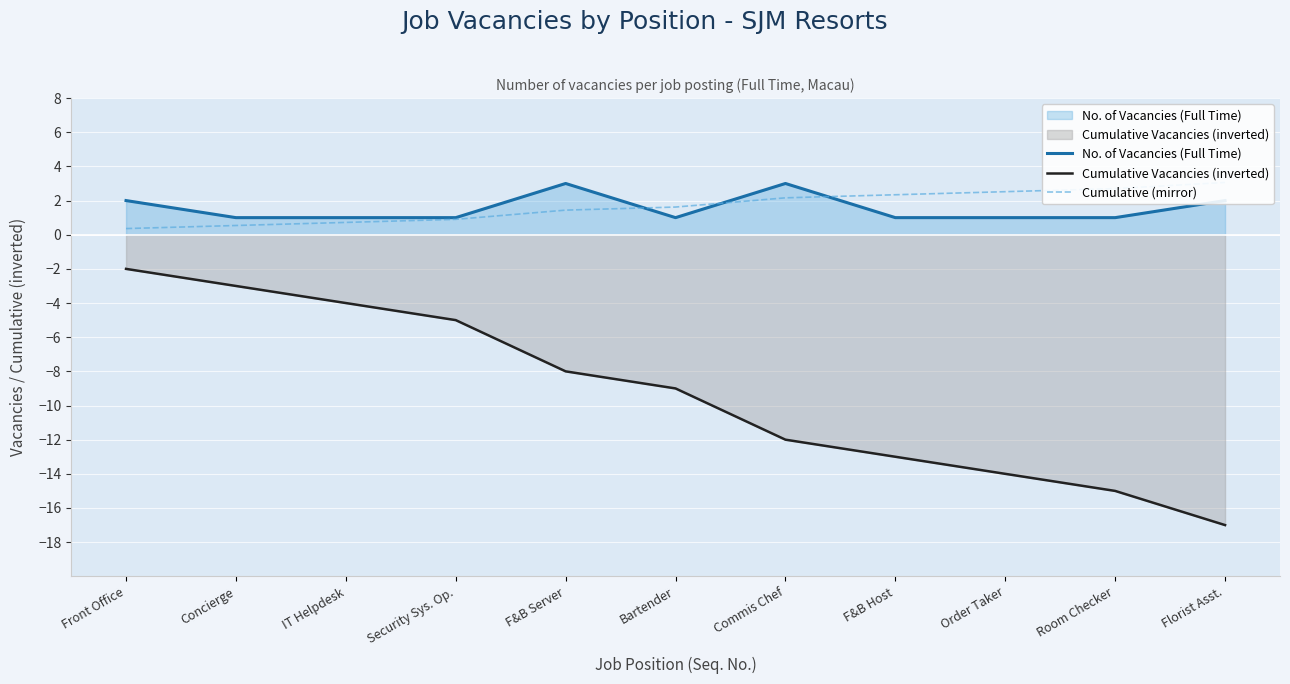

True or false: Cumulative (mirror) has more than 0 points higher than both neighbors.

False